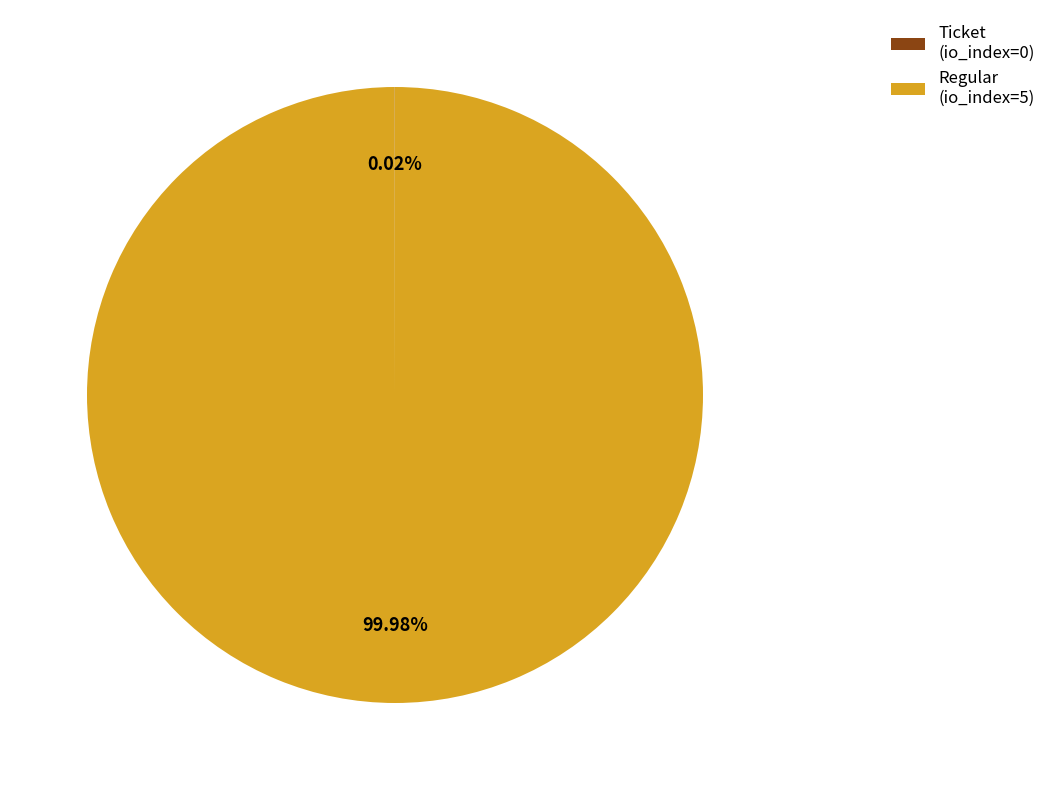

Which category accounts for the majority?

Regular (io_index=5)